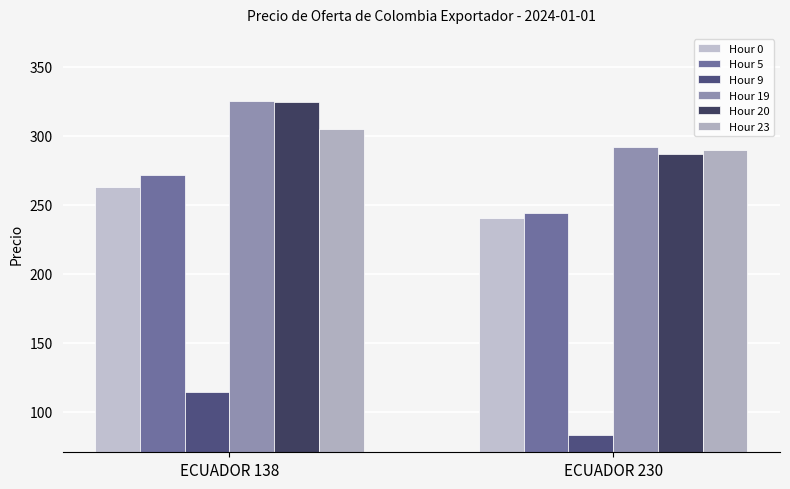

Which category has the lowest value in the Hour 5 series?

ECUADOR 230